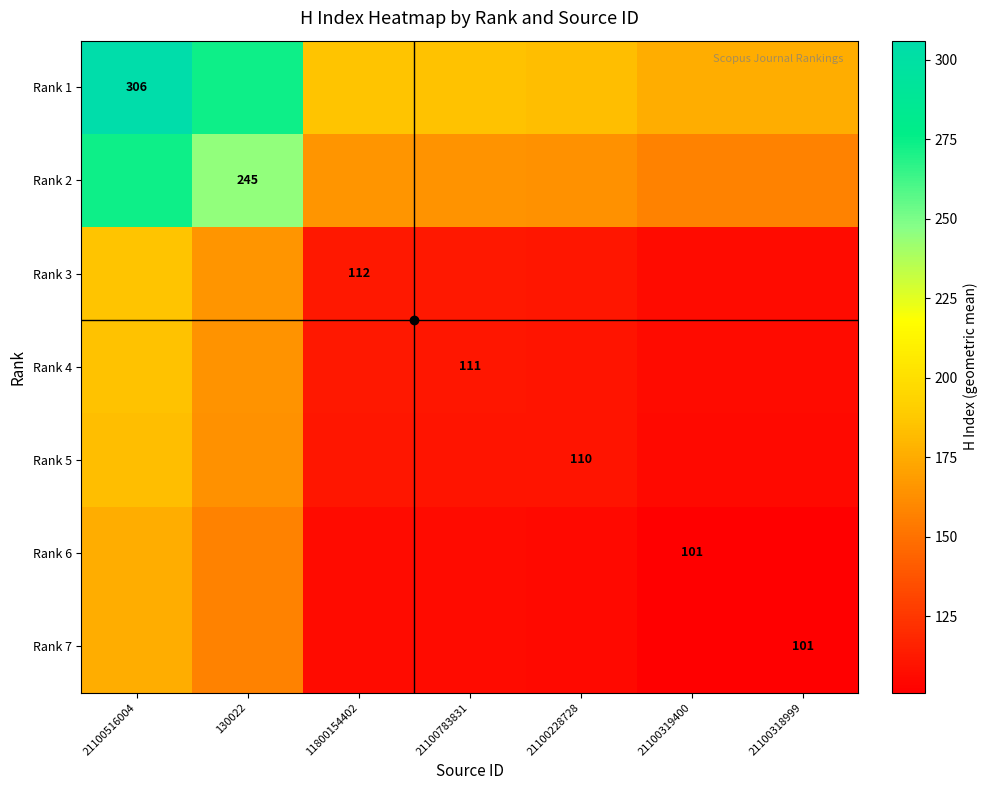

Rank the categories by Rank 1 value from highest to lowest.

21100516004, 130022, 11800154402, 21100783831, 21100228728, 21100319400, 21100318999